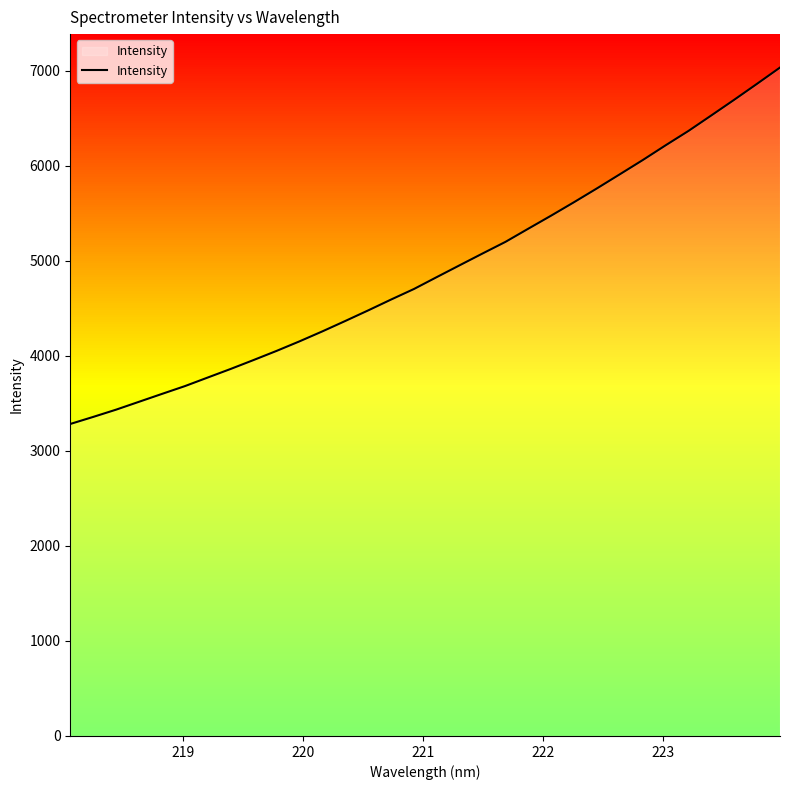

What is the highest value of the Intensity series?

7036.0